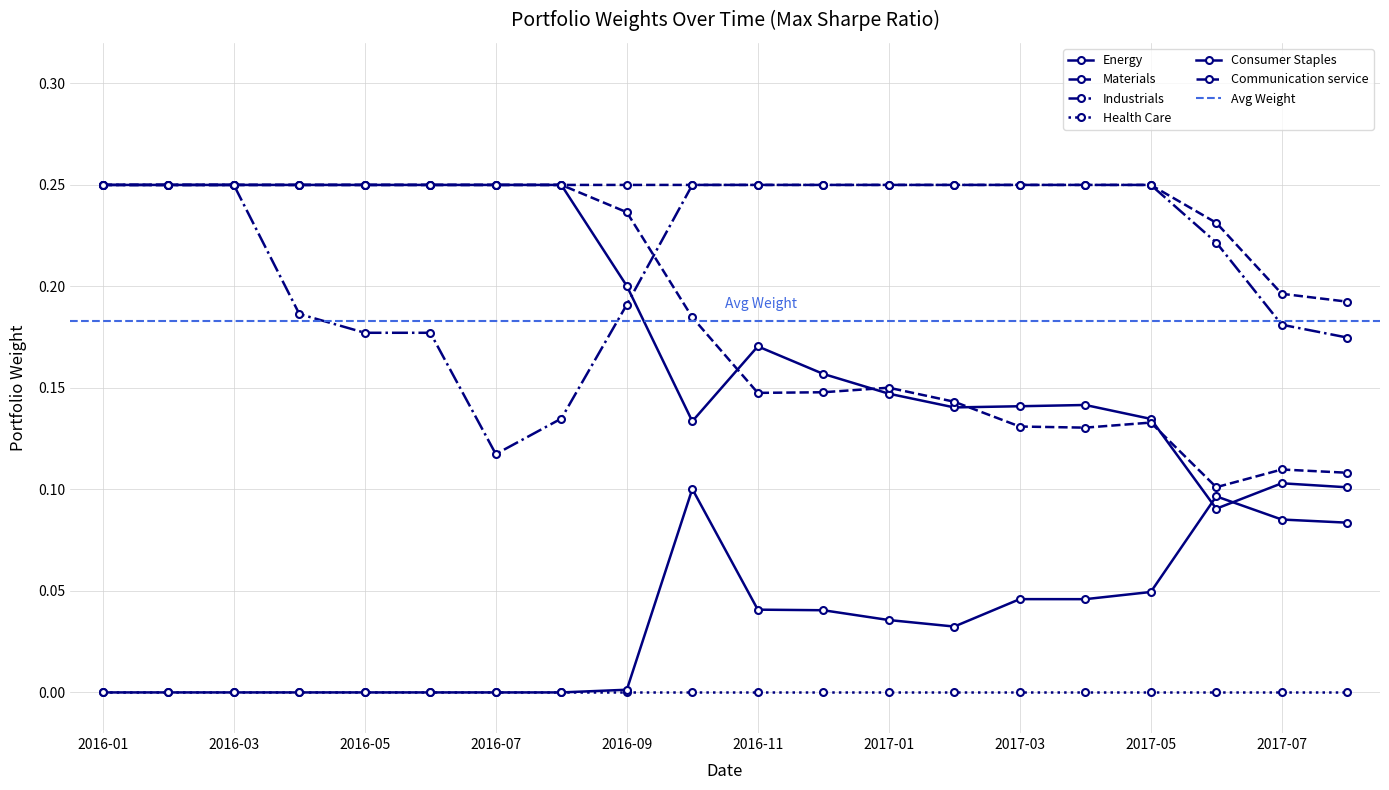

Which series changed the most between 2016-03 and 2016-09?

Industrials